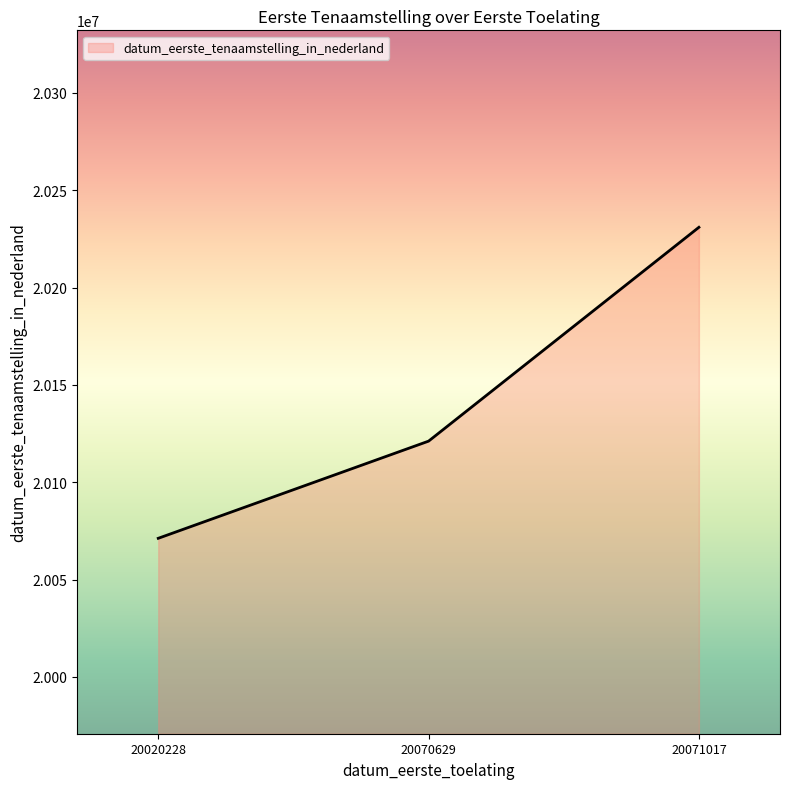

Reading left to right, extract all data points from this chart.

20071212	20121109	20230922